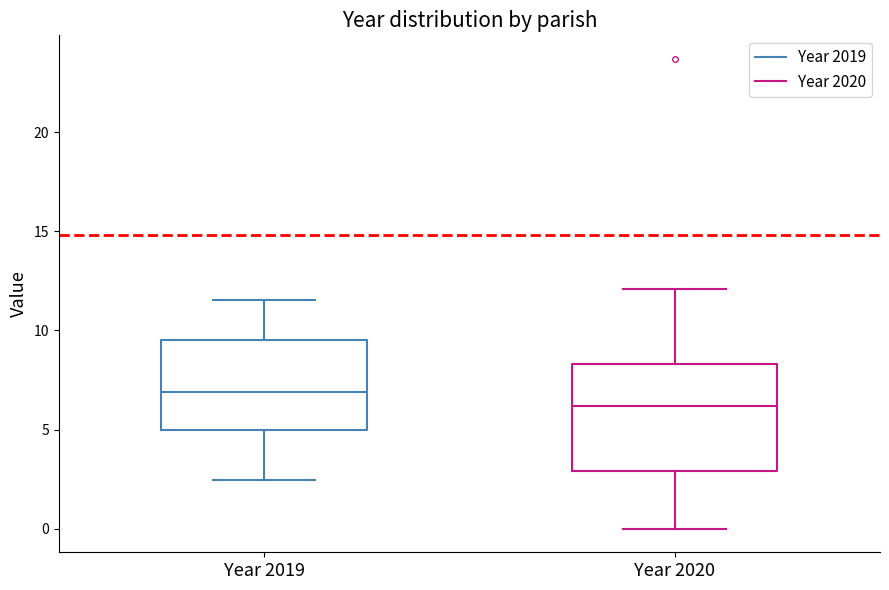

Where is the upper edge of the box for Year 2020 on the y-axis? The values are not printed on the chart, so give them approximately, as read against the axis.

8.5